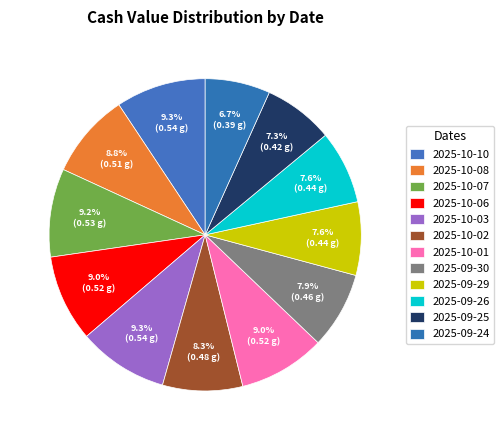

How many segments does this pie chart have?

12